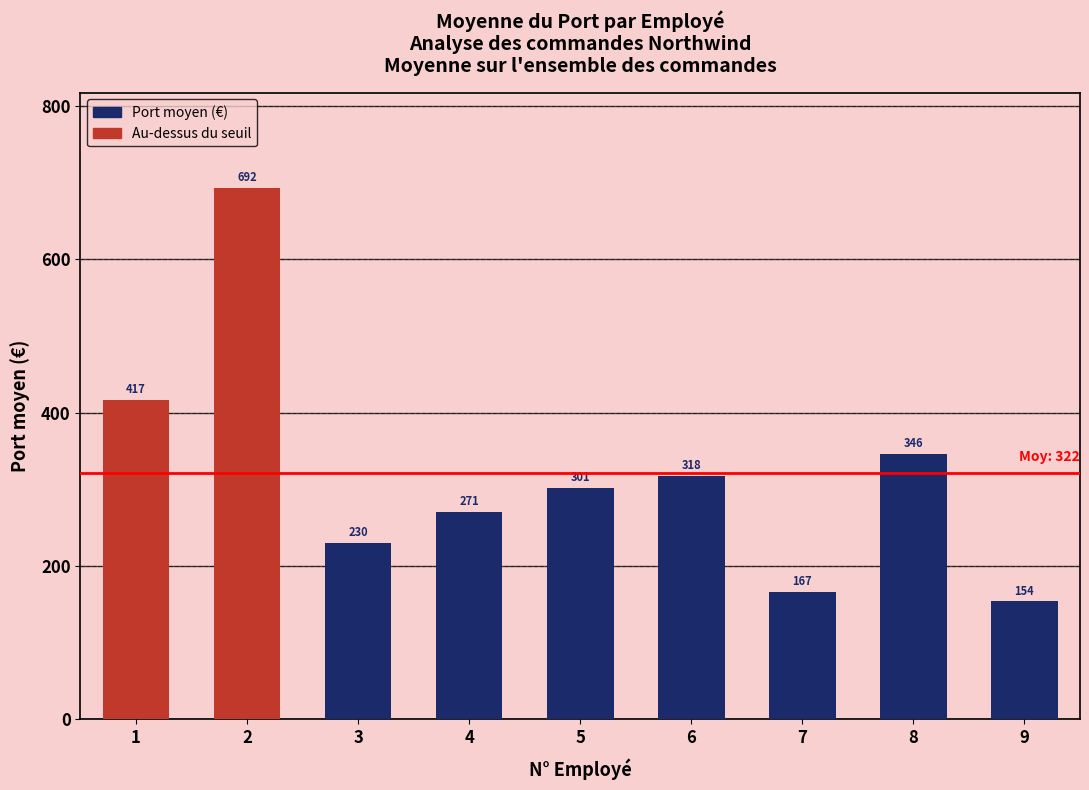

What is the value of the 8th bar from the left?

345.6